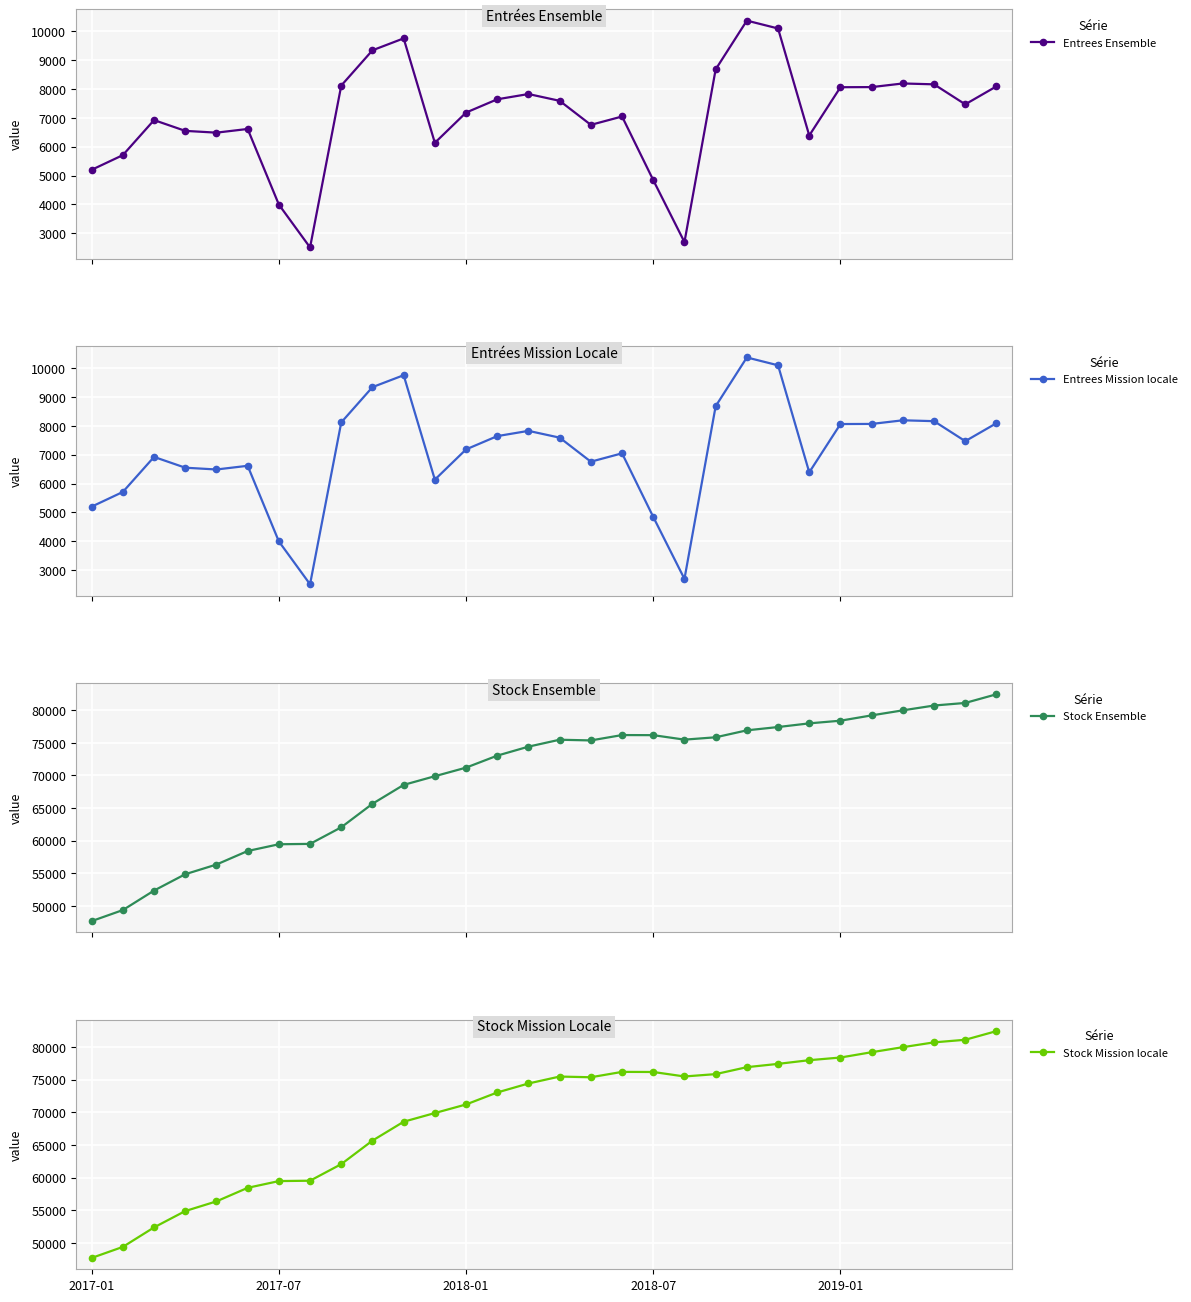

Reading right to left, transcribe all the data shown in this chart.

Entrees Ensemble: 8091	7468	8161	8191	8065	8061	6388	10096	10368	8679	2697	4843	7047	6757	7590	7825	7643	7183	6135	9753	9340	8118	2511	3996	6615	6487	6549	6922	5709	5200
Entrees Mission locale: 8091	7468	8161	8191	8065	8061	6388	10096	10368	8679	2697	4843	7047	6757	7590	7825	7643	7183	6135	9753	9340	8118	2511	3996	6615	6487	6549	6922	5709	5200
Stock Ensemble: 82430	81104	80708	79971	79200	78386	77978	77414	76909	75844	75486	76171	76186	75365	75473	74412	73036	71199	69886	68556	65664	62063	59522	59466	58435	56361	54880	52377	49391	47700
Stock Mission locale: 82430	81104	80708	79971	79200	78386	77978	77414	76909	75844	75486	76171	76186	75365	75473	74412	73036	71199	69886	68556	65664	62063	59522	59466	58435	56361	54880	52377	49391	47700